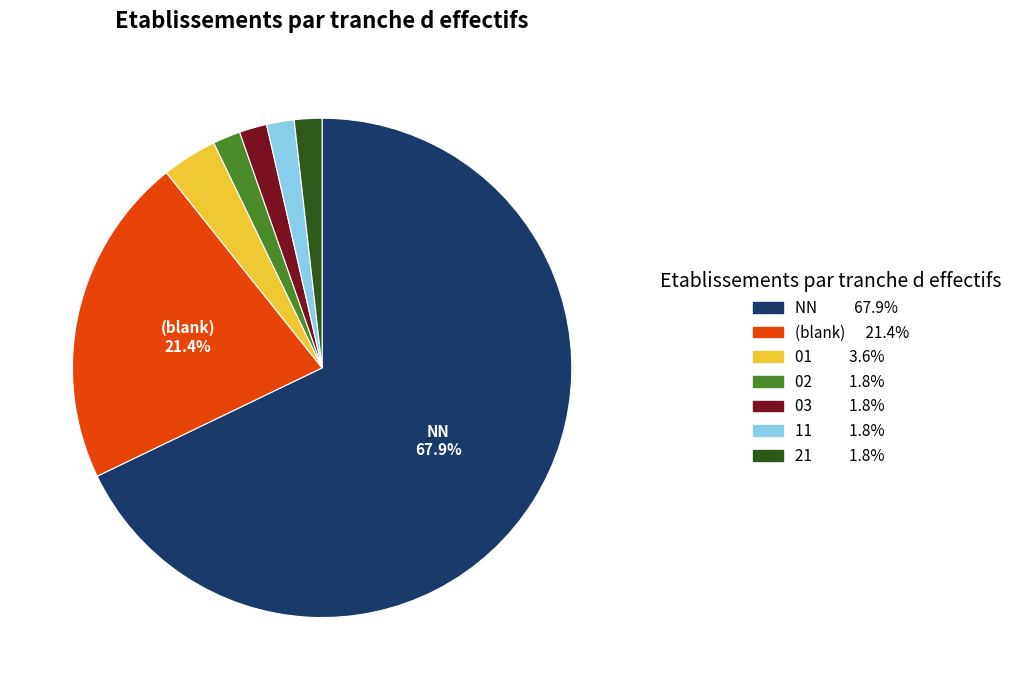

Count the number of slices in the pie.

7